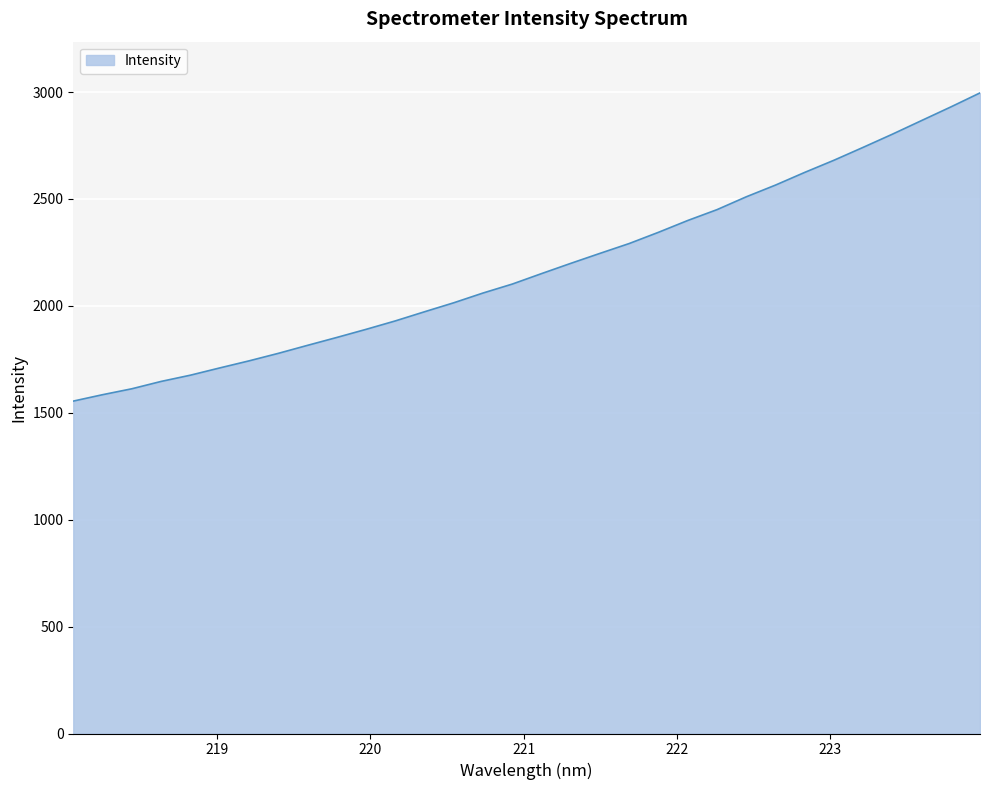

What is the smallest value displayed?

1554.7